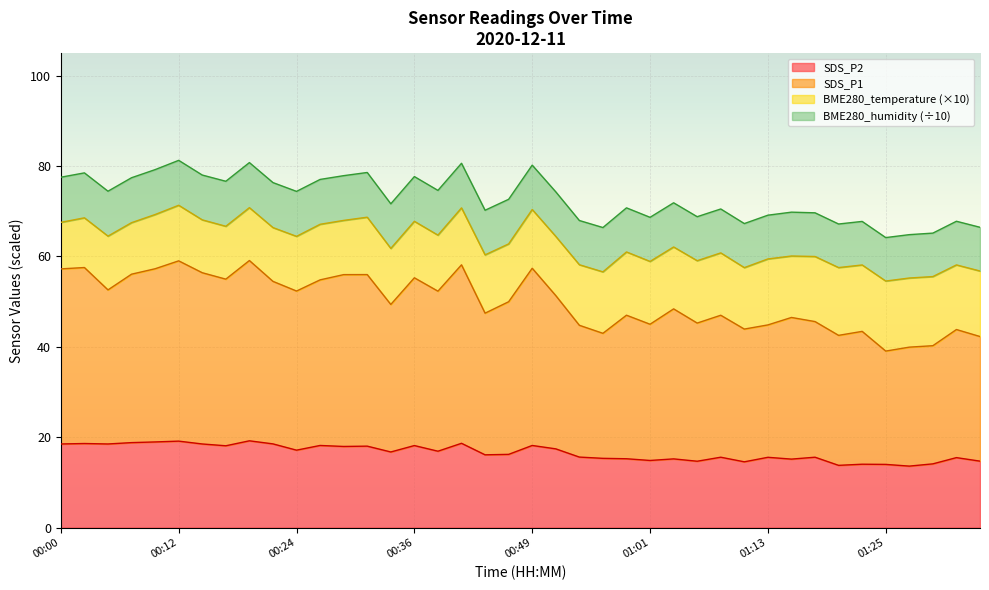

What is the lowest value of the SDS_P1 series?

39.1